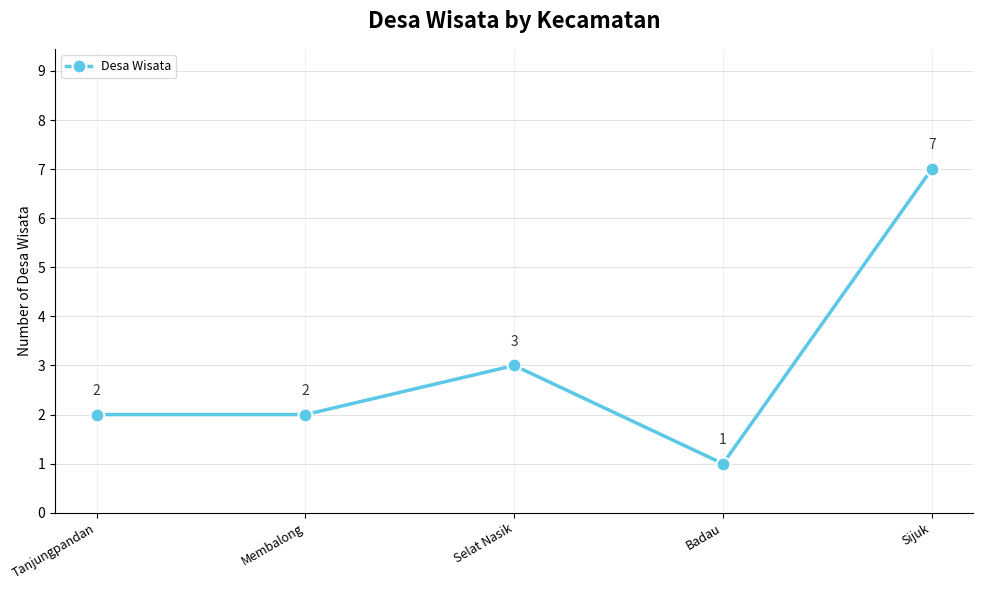

What is the smallest value displayed?

1